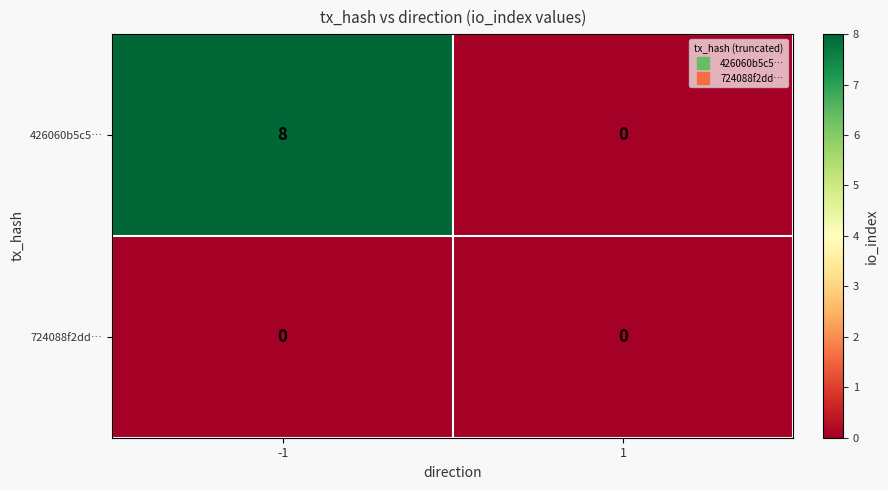

What is the difference between the highest and lowest values at -1?

8